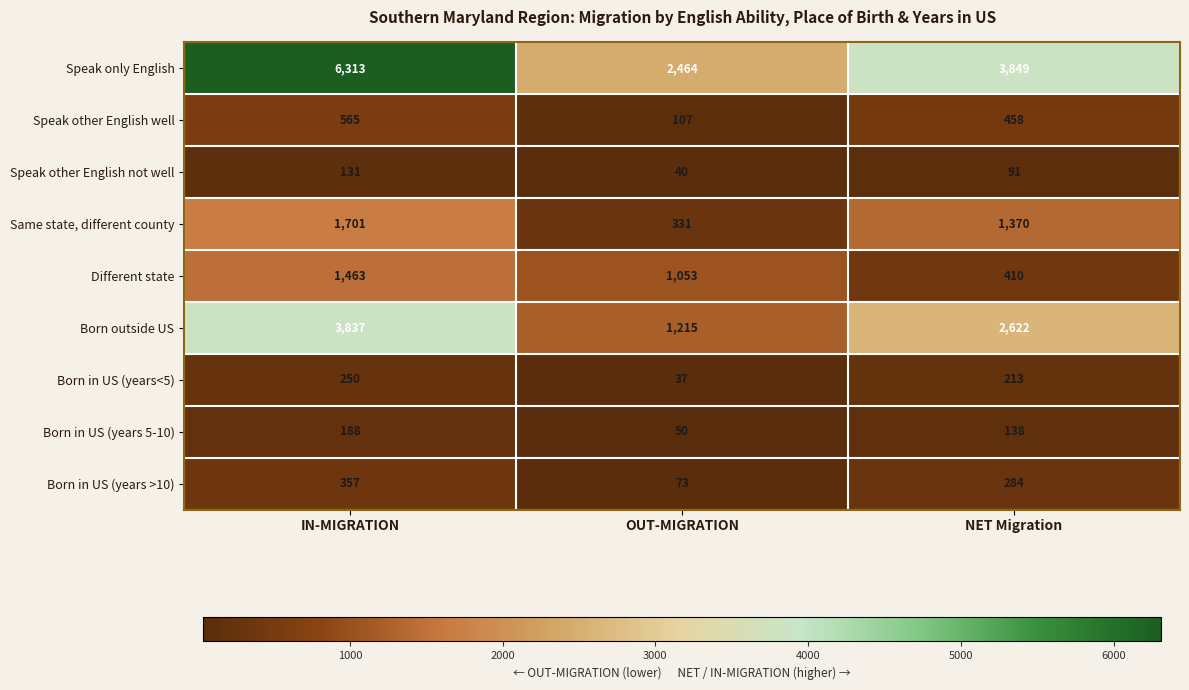

What is the sum of the Different state values at NET Migration and OUT-MIGRATION?

1463